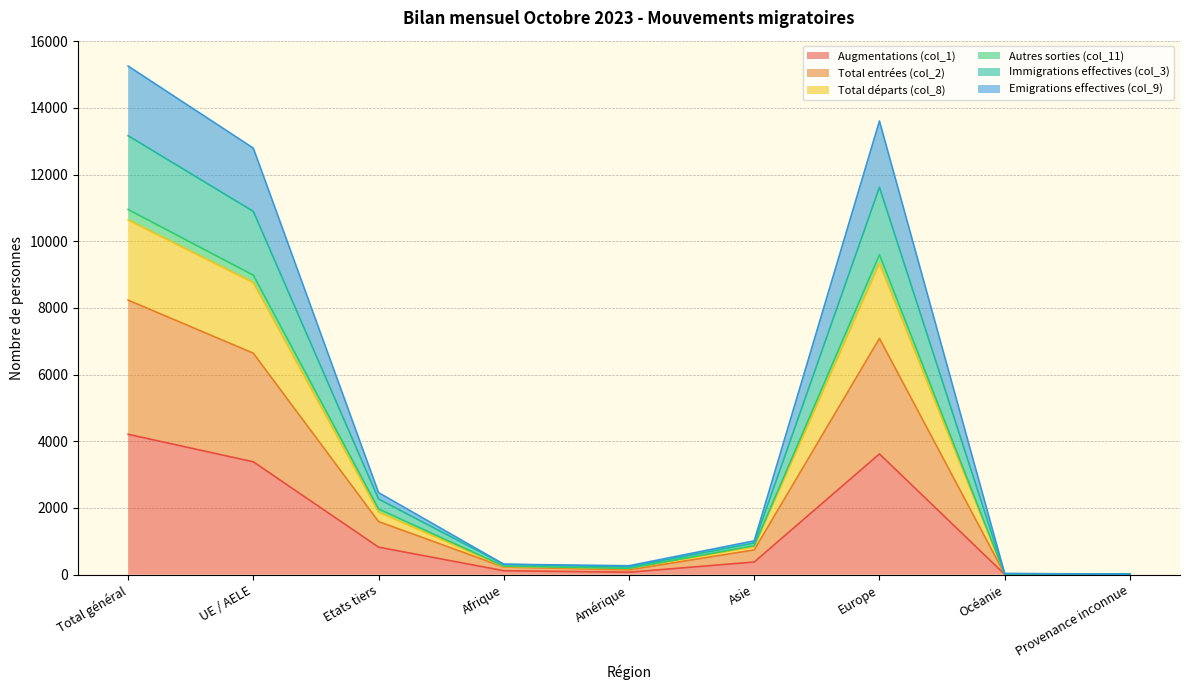

At which label does Augmentations (col_1) reach its peak?

Total général